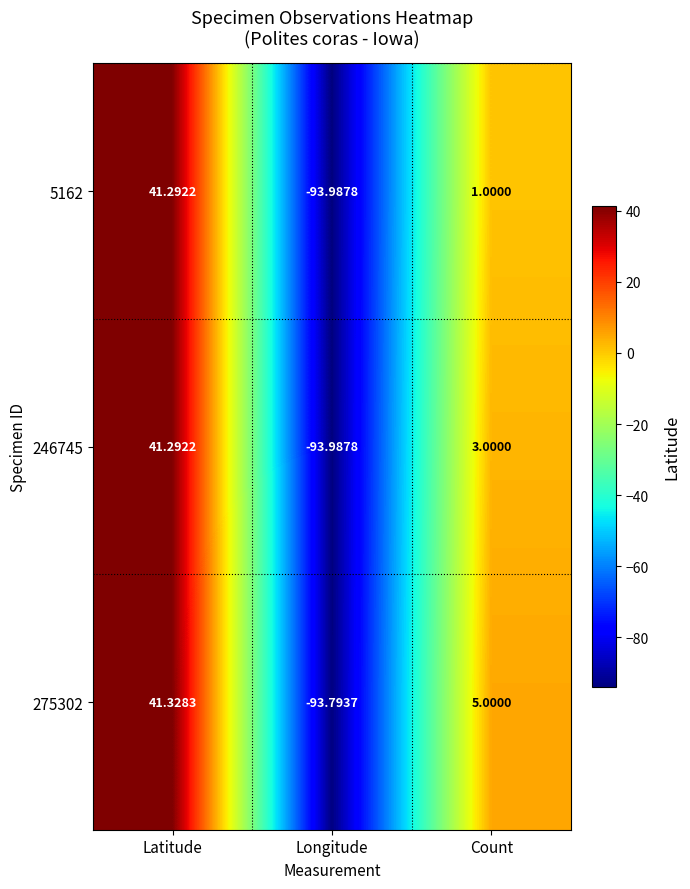

Which label corresponds to the smallest value in the chart?

Longitude